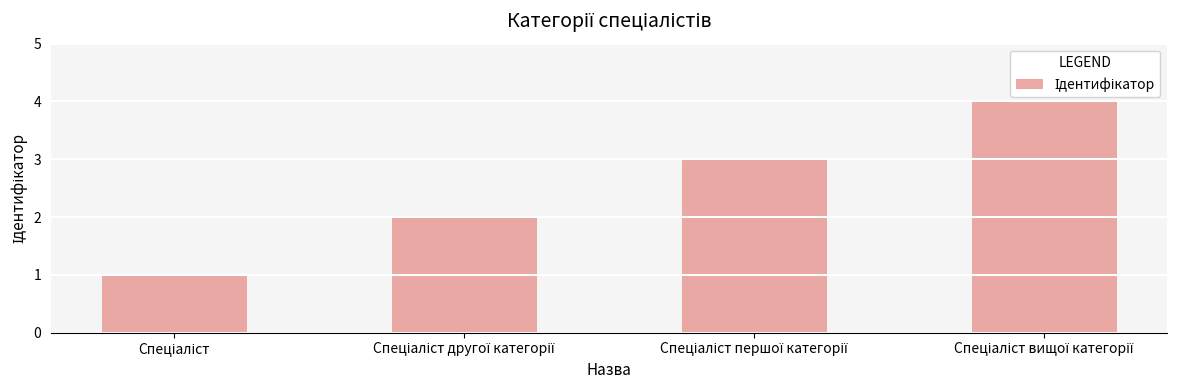

What is the smallest value displayed?

1